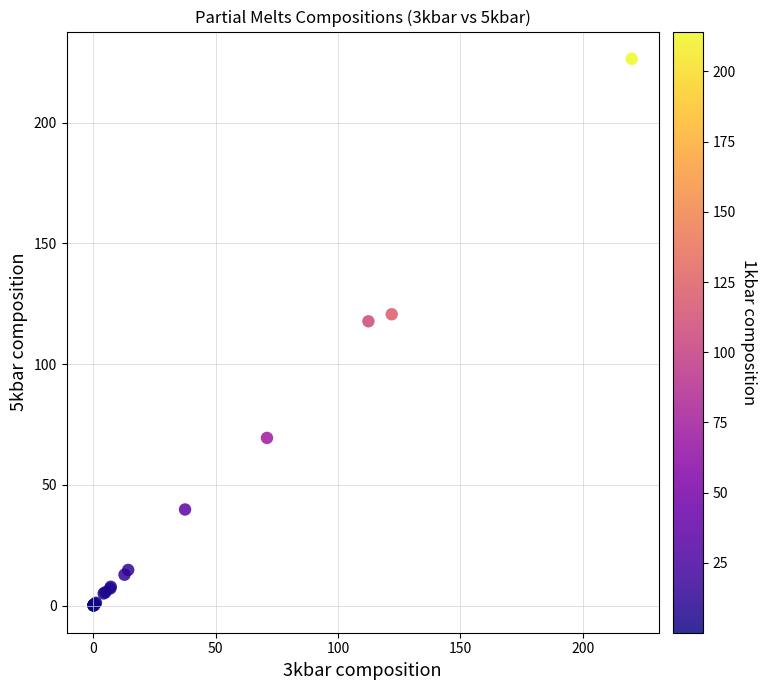

What Y value in the scatter plot is closest to 113?

117.8